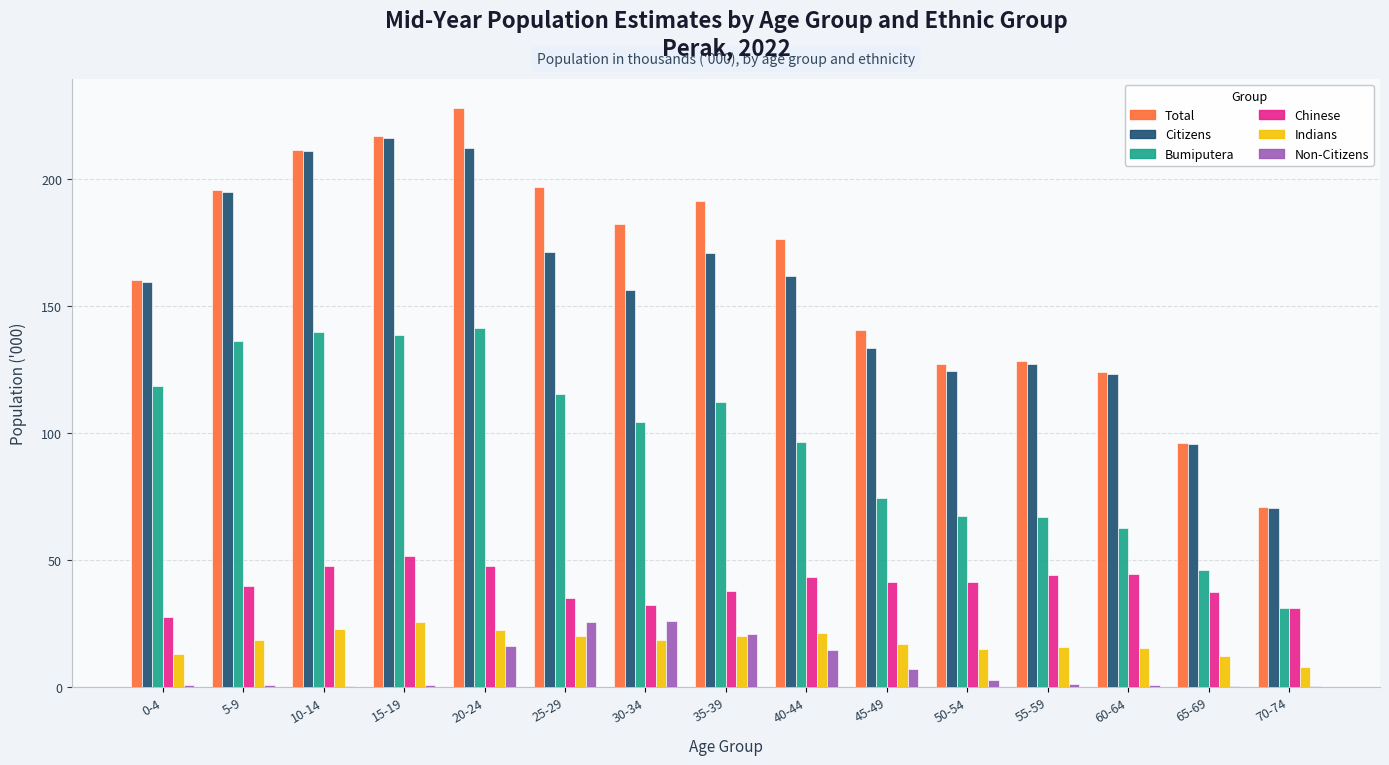

What is the total value across all series at 35-39?

552.5